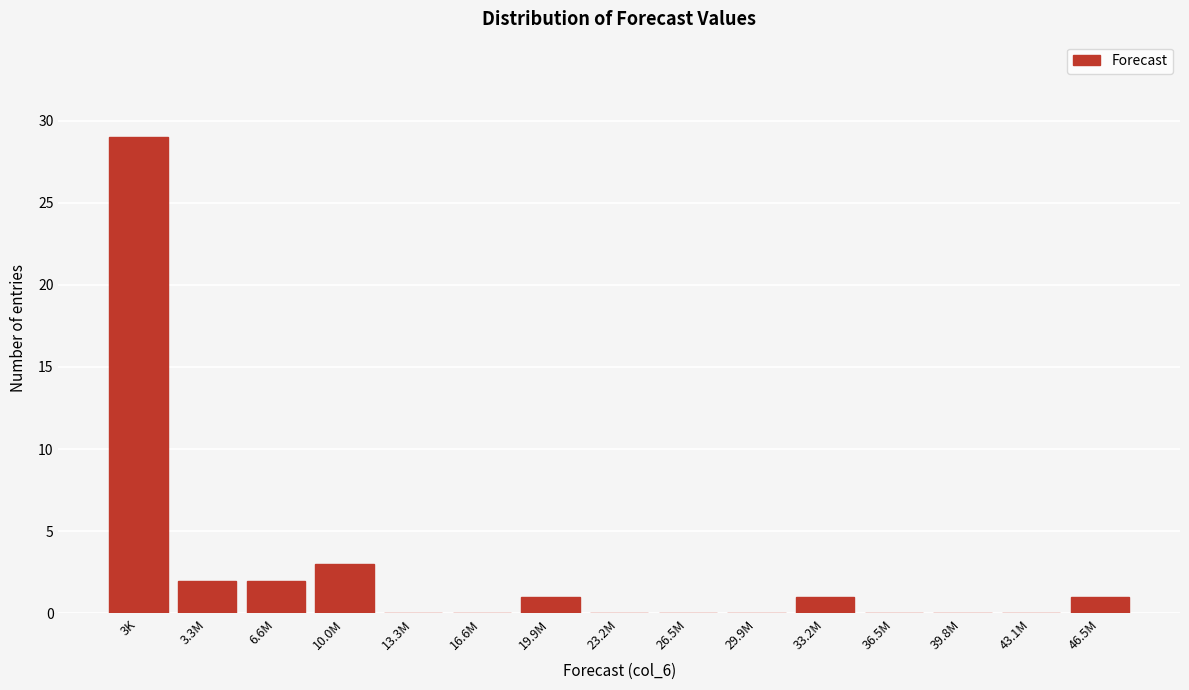

Reading left to right, list all the values displayed in this chart.

3K=29	3.3M=2	6.6M=2	10.0M=3	13.3M=0	16.6M=0	19.9M=1	23.2M=0	26.5M=0	29.9M=0	33.2M=1	36.5M=0	39.8M=0	43.1M=0	46.5M=1